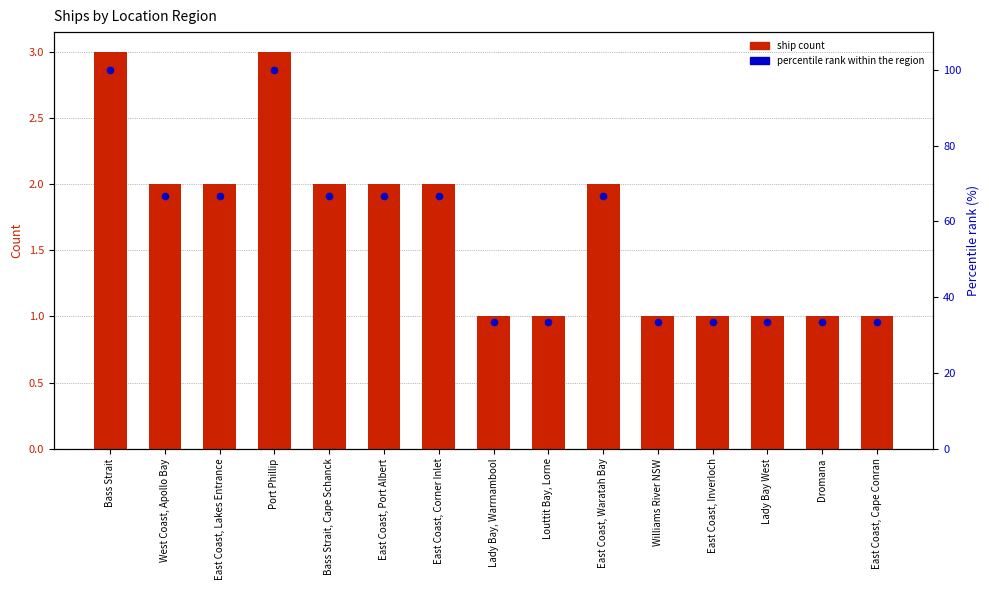

Which series reaches the minimum Y coordinate?

Count of Ships